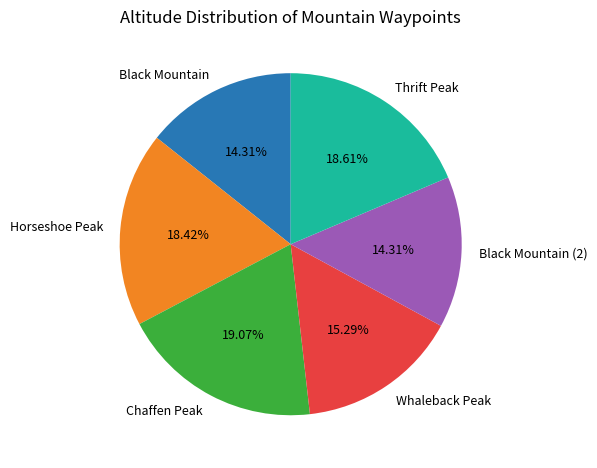

To the nearest percent, what is the combined percentage of Thrift Peak and Horseshoe Peak?

37%